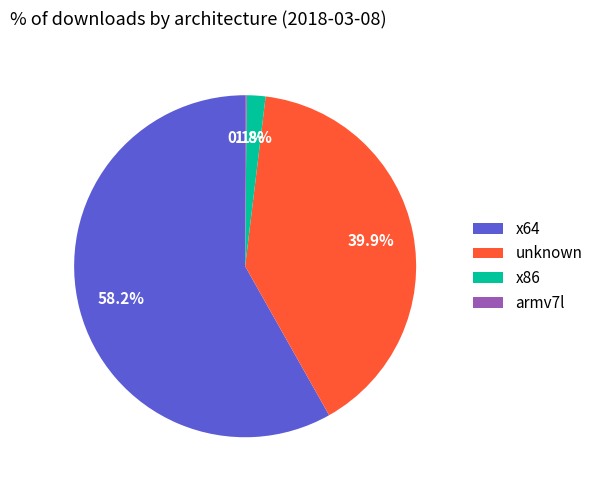

Which slice is the largest?

x64